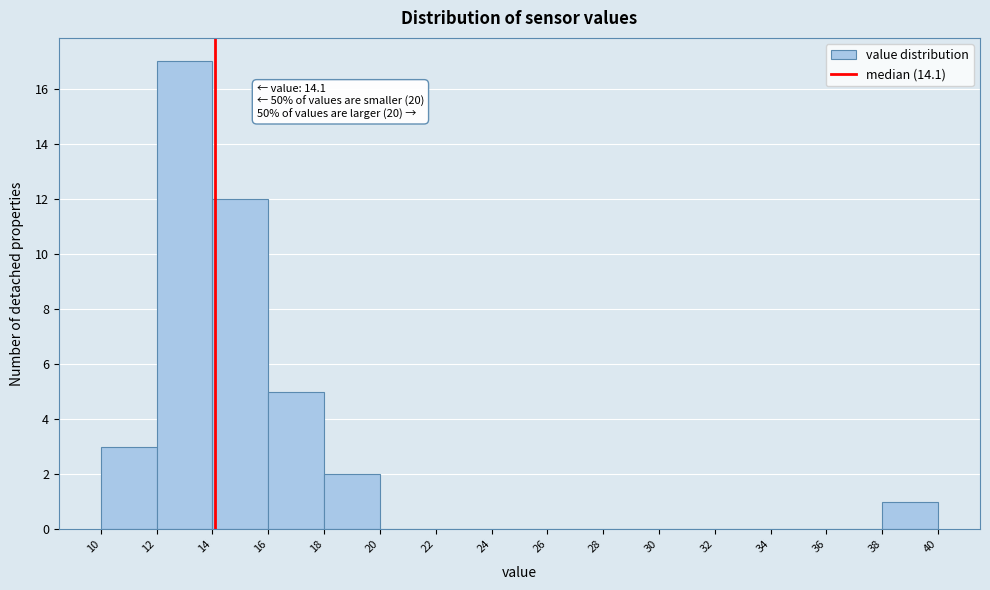

Which range on the x-axis has the tallest bar?

12 to 14